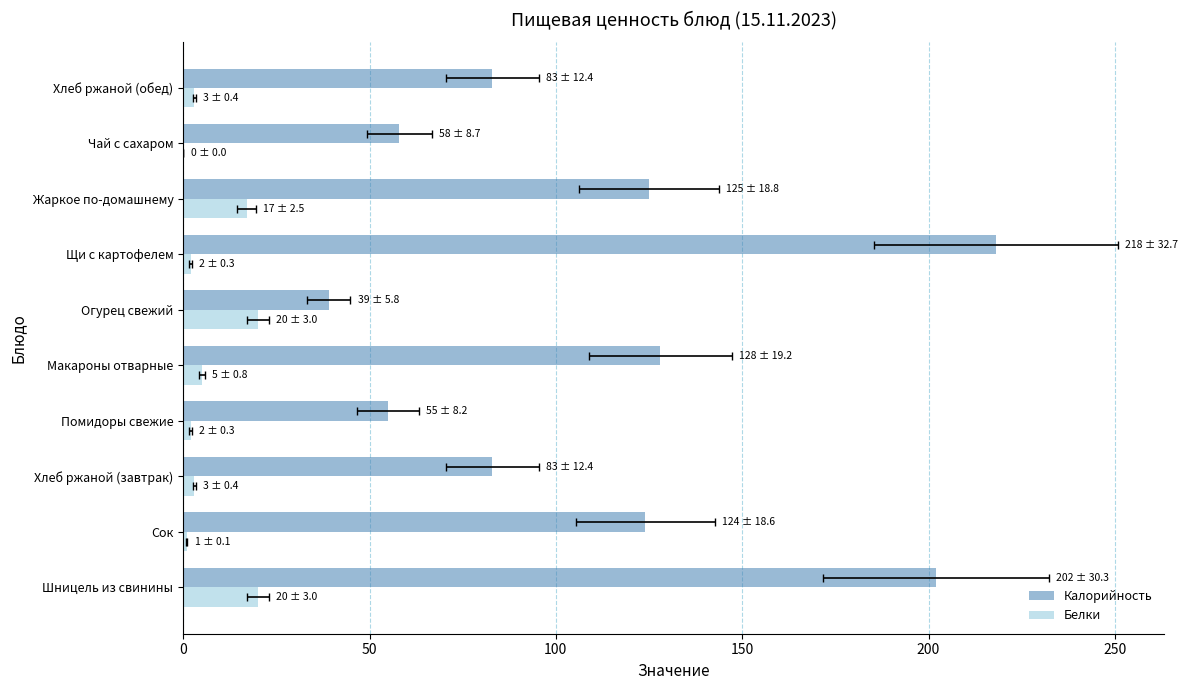

Is the value of Белки at Жаркое по-домашнему greater than the value of Калорийность at Хлеб ржаной (обед)?

No